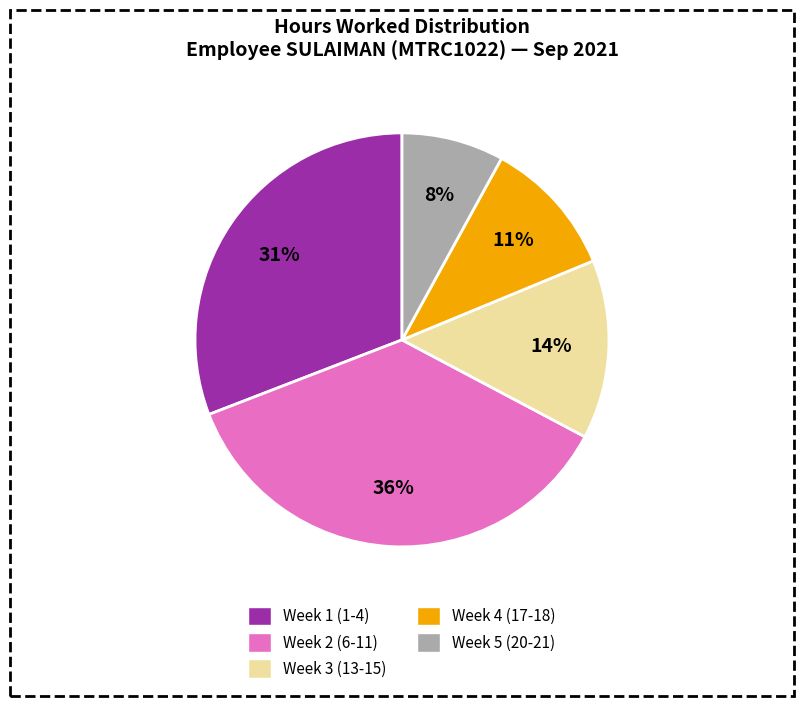

Does any single category account for the majority?

No